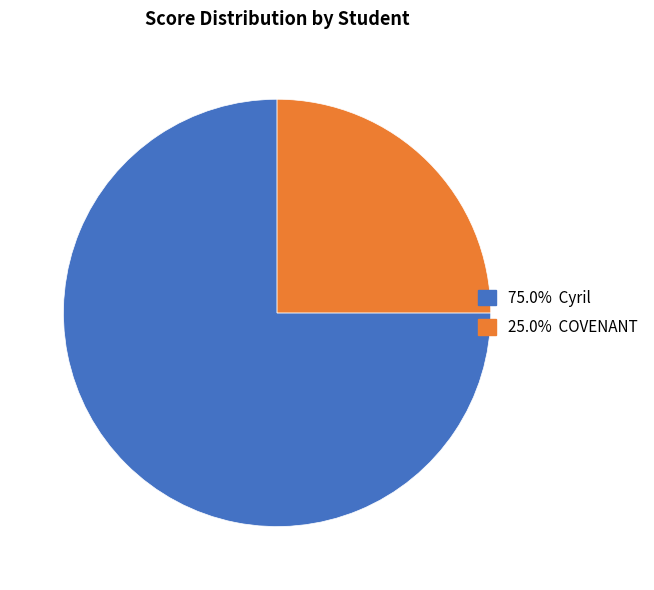

Is there a majority slice in this chart?

Yes